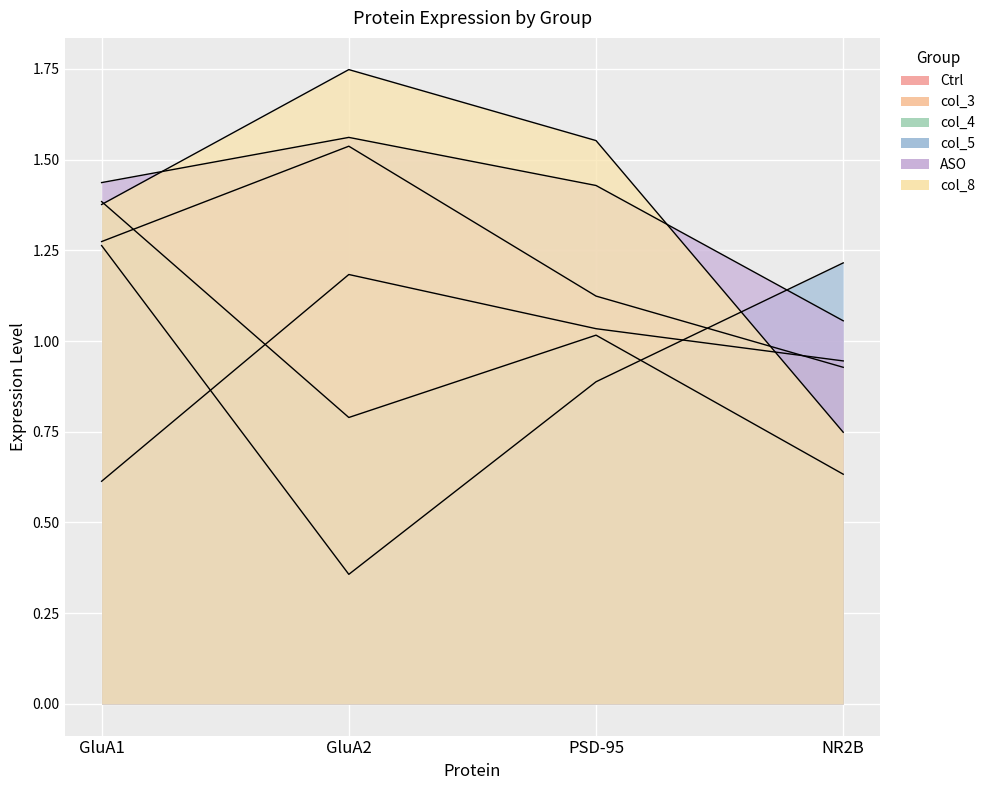

True or false: col_3 has more than 0 interior local peaks.

True